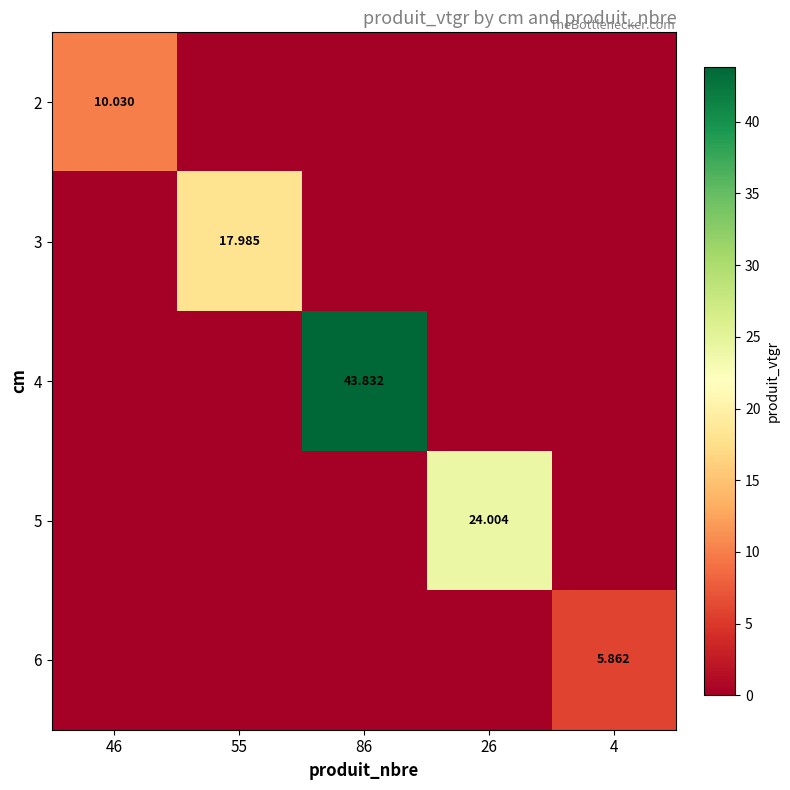

Rank the series at 46 from highest to lowest value.

2, 3, 4, 5, 6